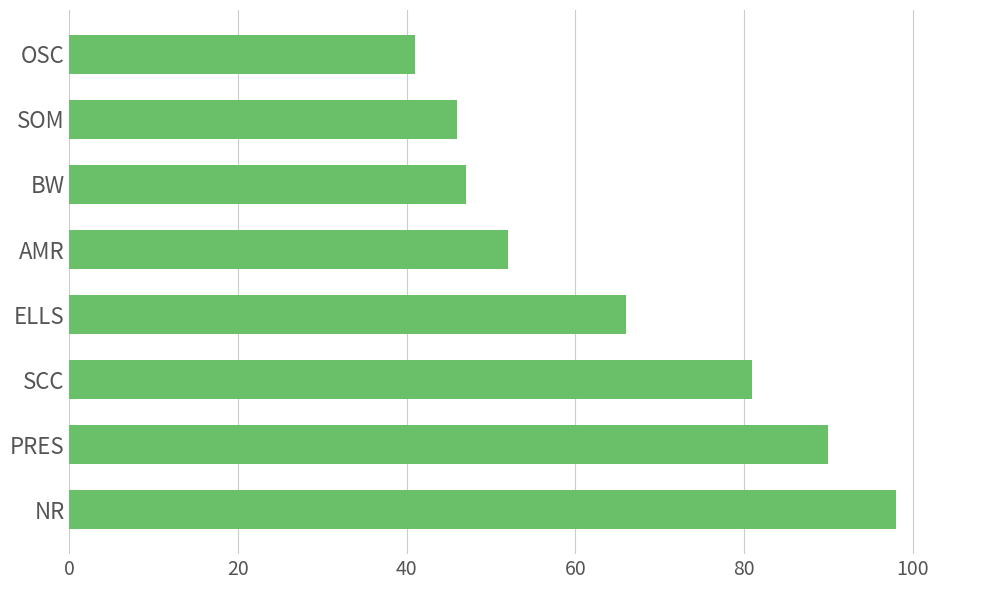

Reading bottom to top, list all the values displayed in this chart.

98	90	81	66	52	47	46	41